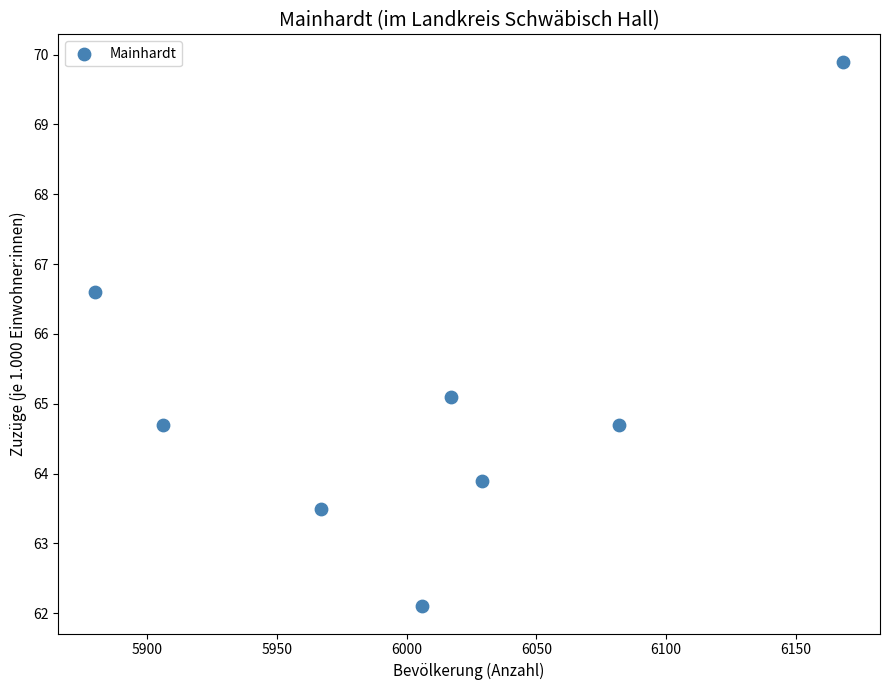

What is the range of Y values (max minus min)?

7.8